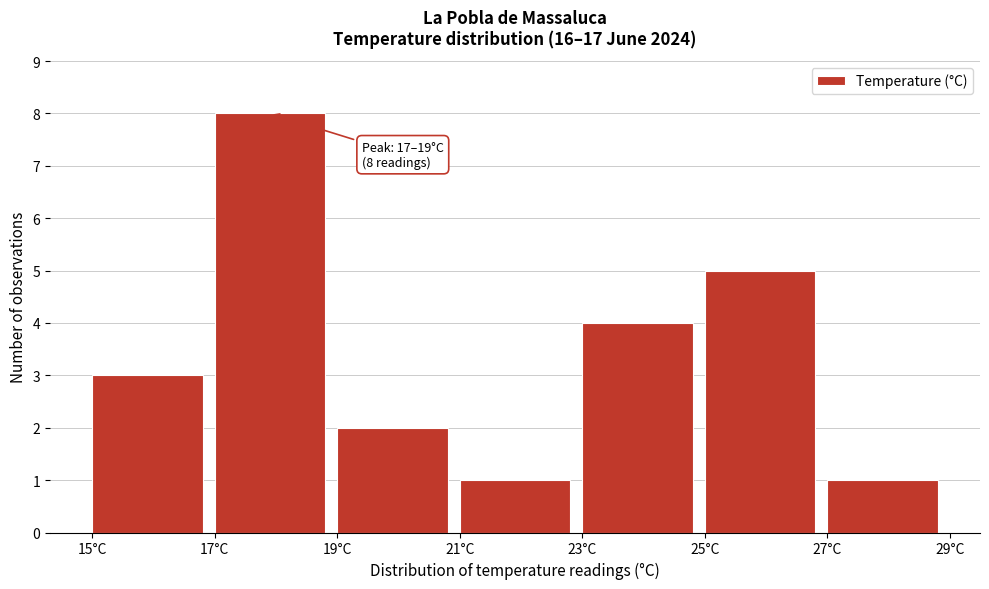

Over which range of the x-axis is the bar tallest?

17 to 19